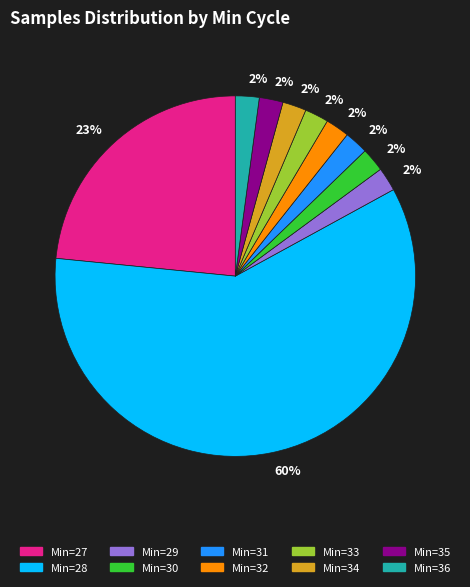

To the nearest percent, what portion does Min=35 represent?

2%